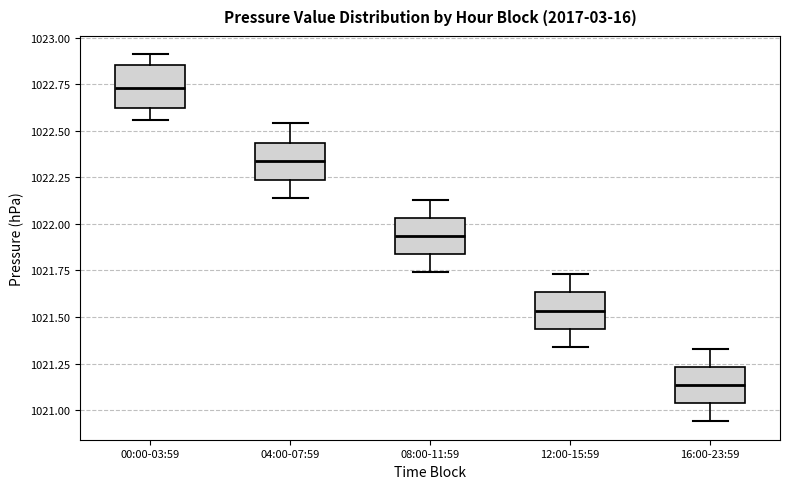

Which box's median line is the lowest?

16:00-23:59